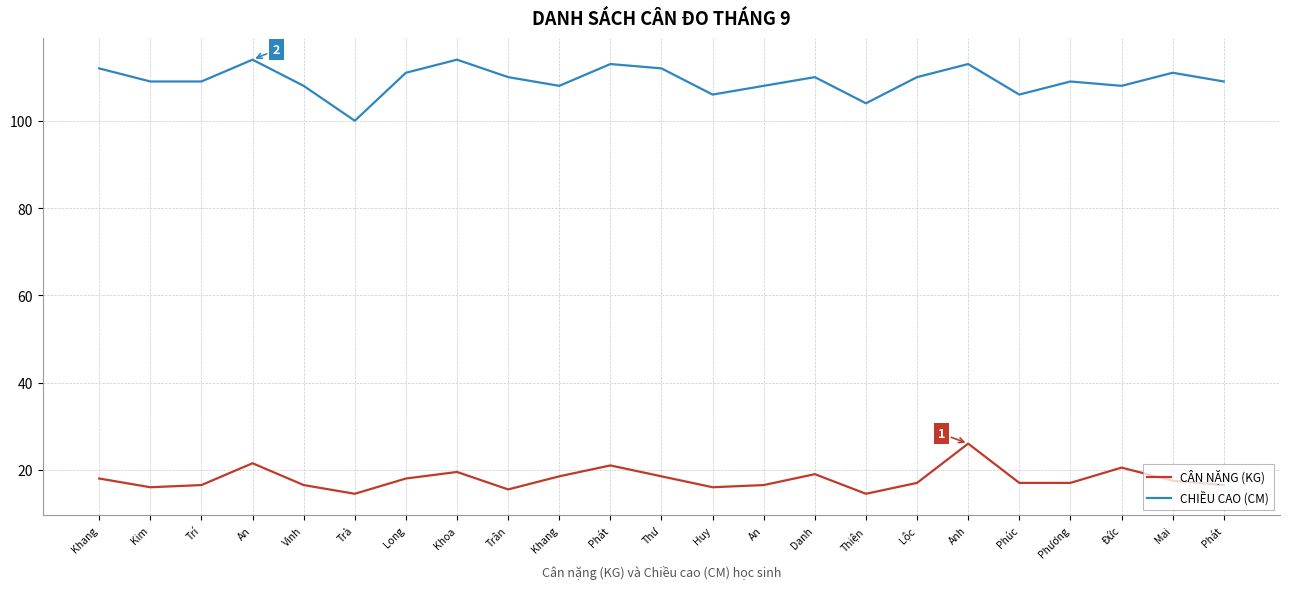

How many interior local valleys does the CHIỀU CAO (CM) series have?

6